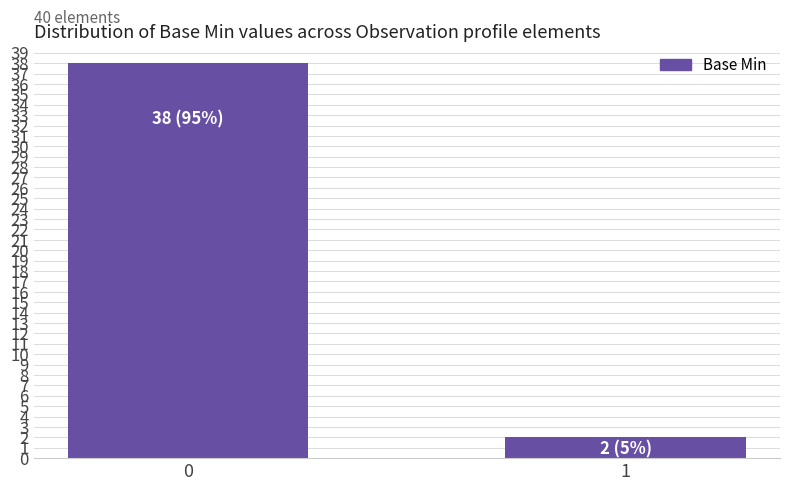

List the labels in order of value, smallest first.

1, 0